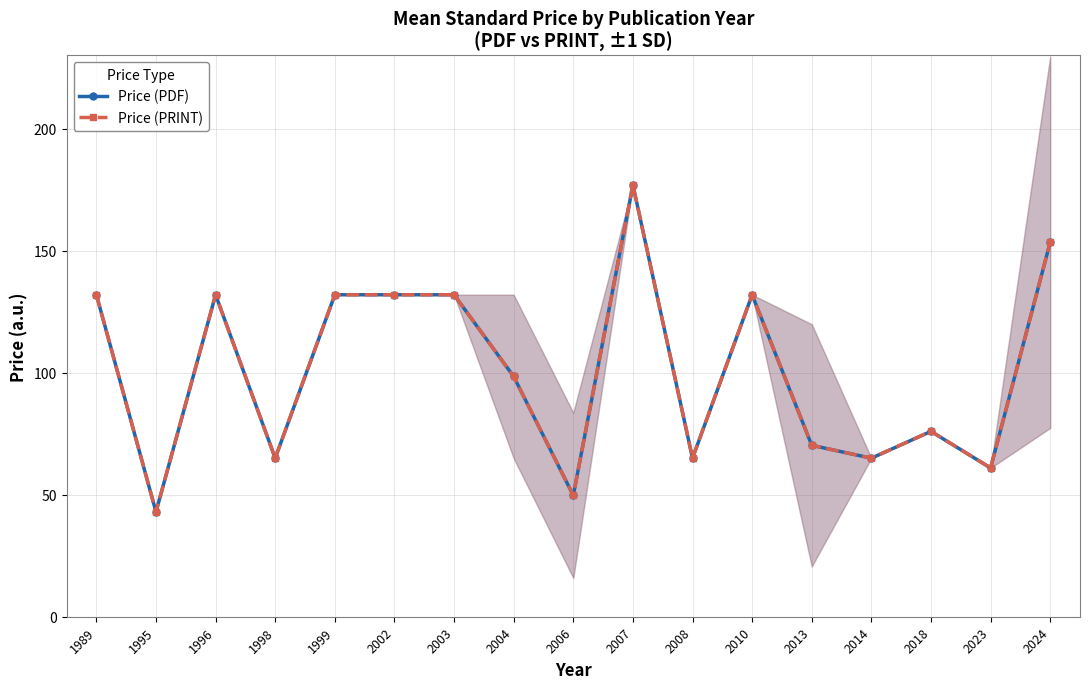

What is the total value across all series at 2004?

197.0